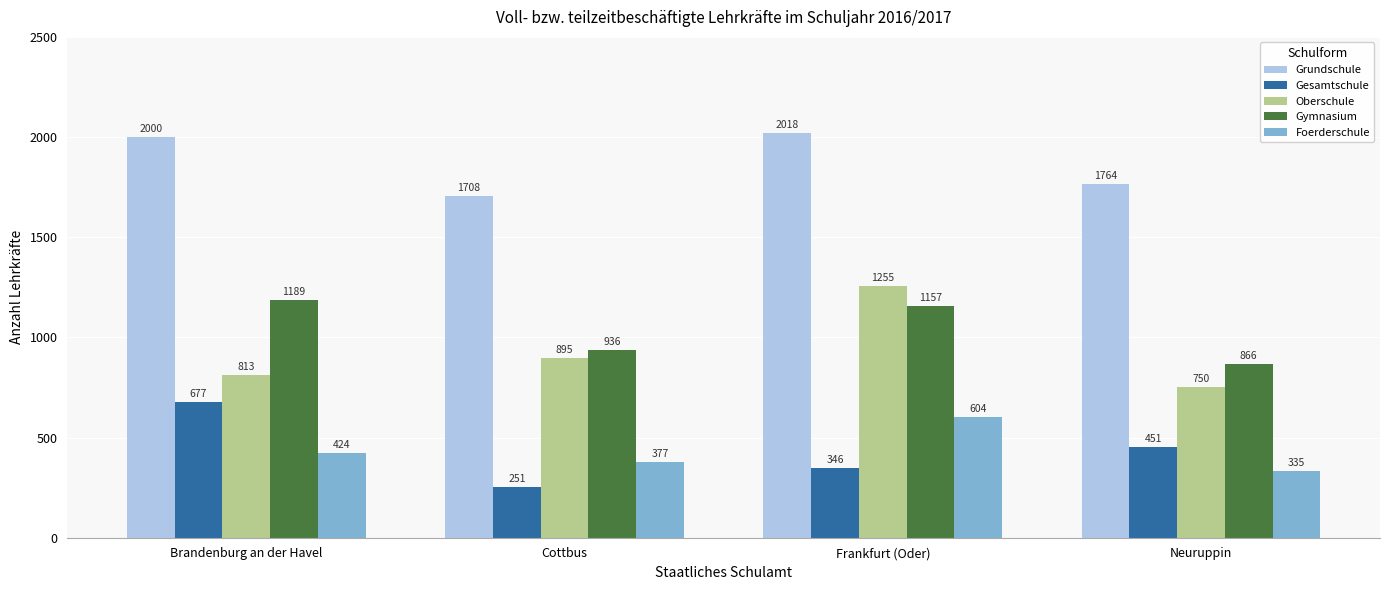

What is the difference between the highest and lowest values at Neuruppin?

1429